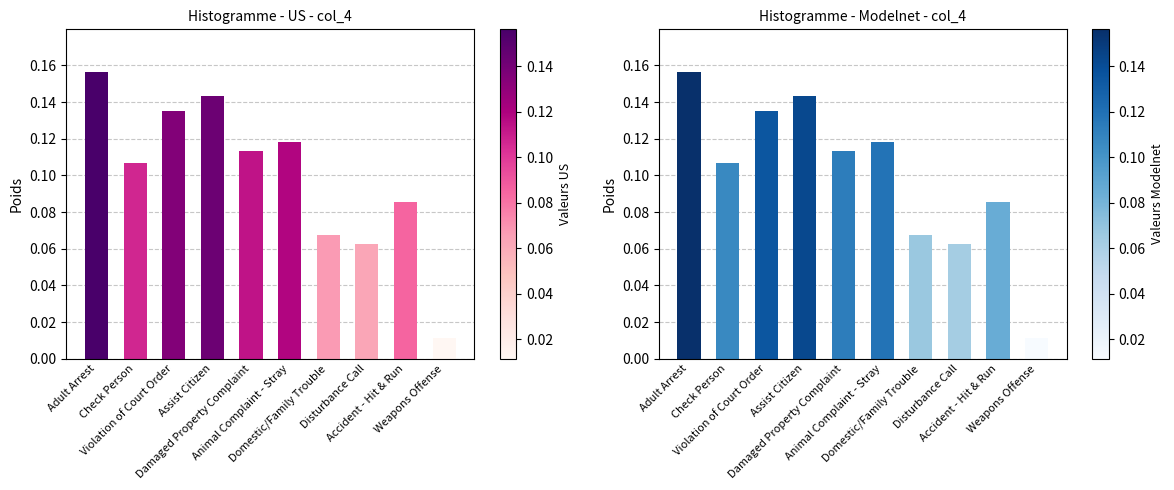

True or false: the data shows 0.1 at Disturbance Call.

True